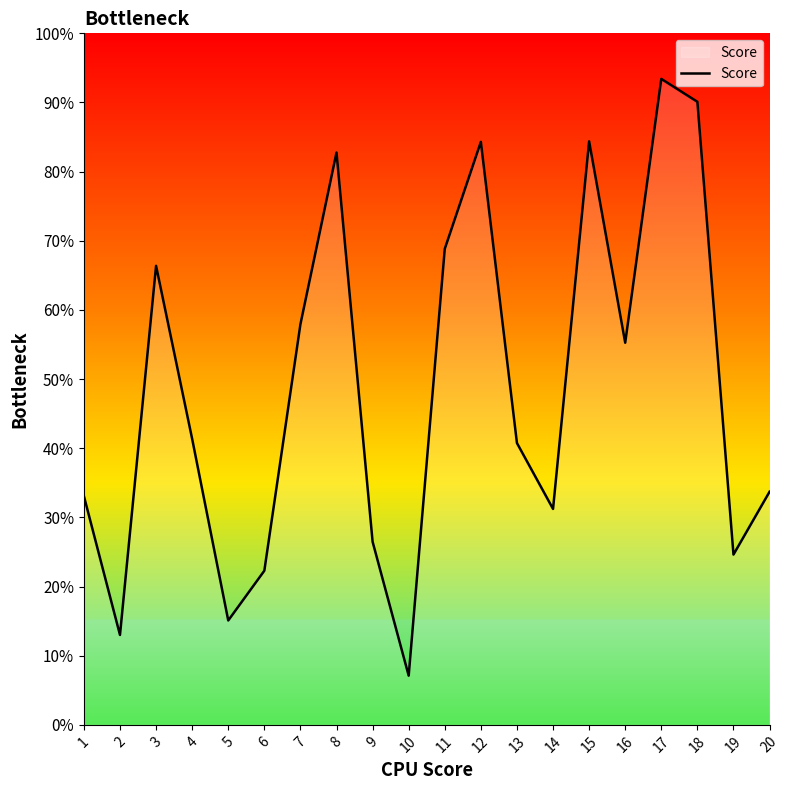

Does the chart display data point markers on the line(s)?

No